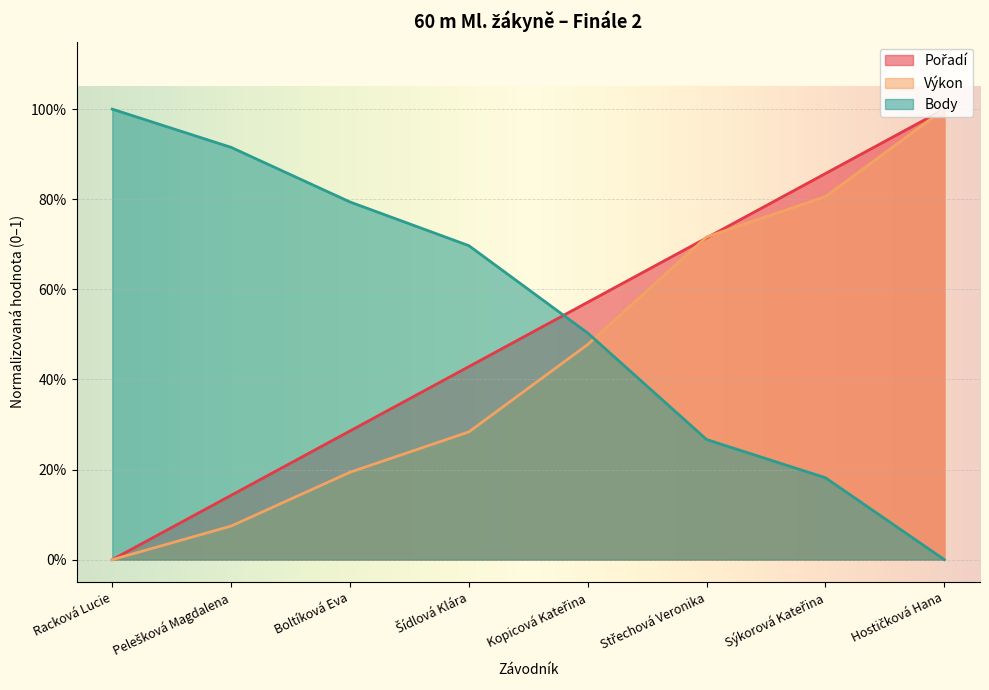

How many data points in Pořadí are above 0?

7